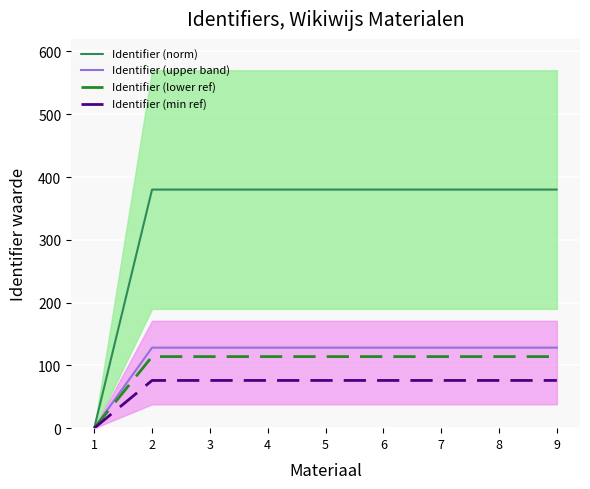

Is it true that Identifier (min ref) equals 27.3 at 8?

False